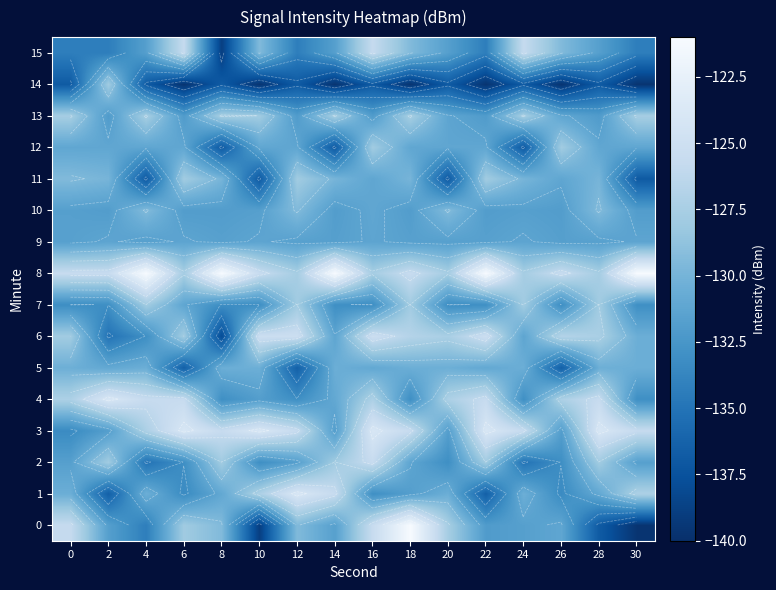

What is the difference between the highest and lowest values at 0?

11.2